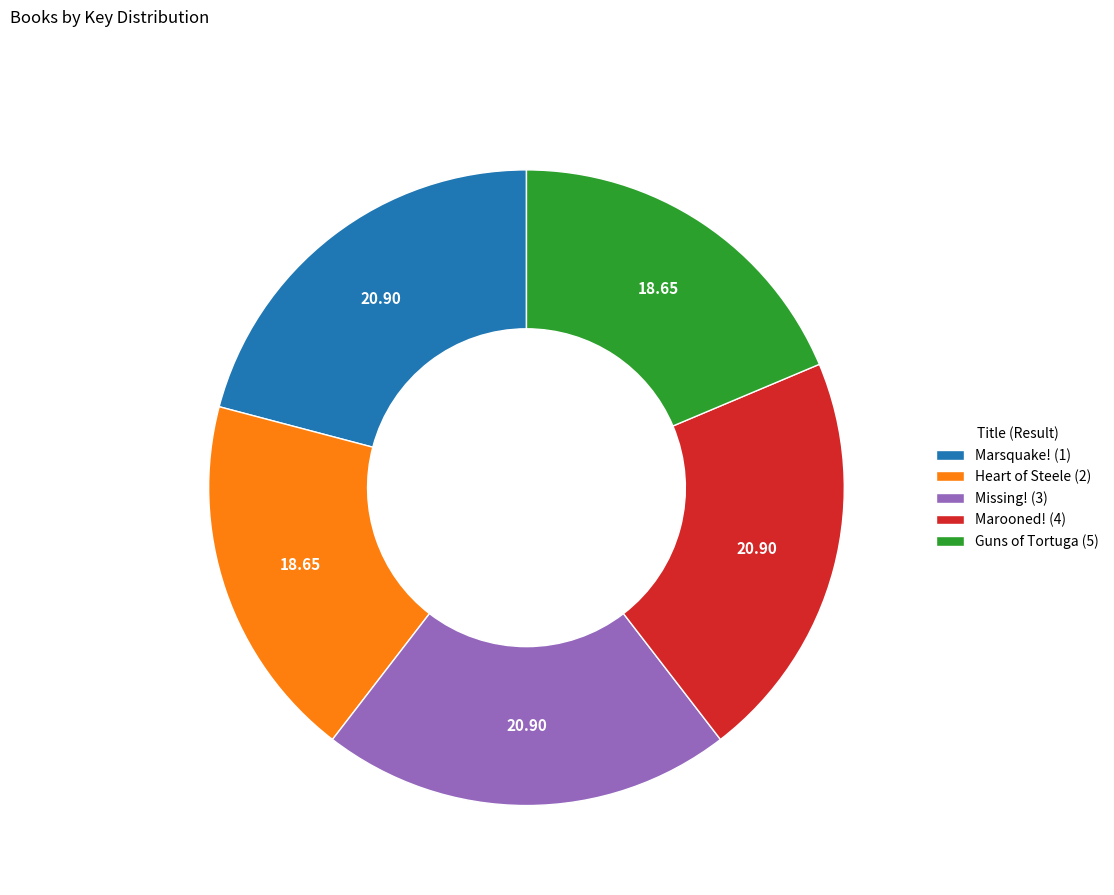

Which has a higher value, Marsquake! (1) or Heart of Steele (2)?

Marsquake! (1)